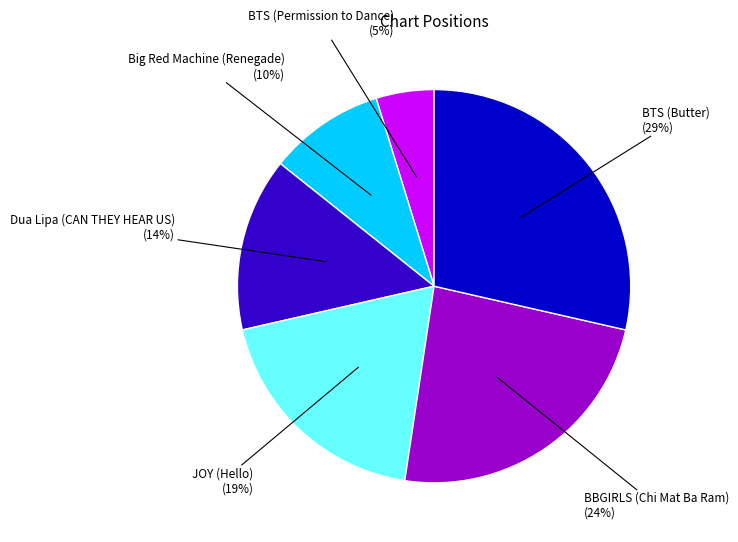

To the nearest percent, what portion does Dua Lipa (CAN THEY HEAR US) represent?

14%